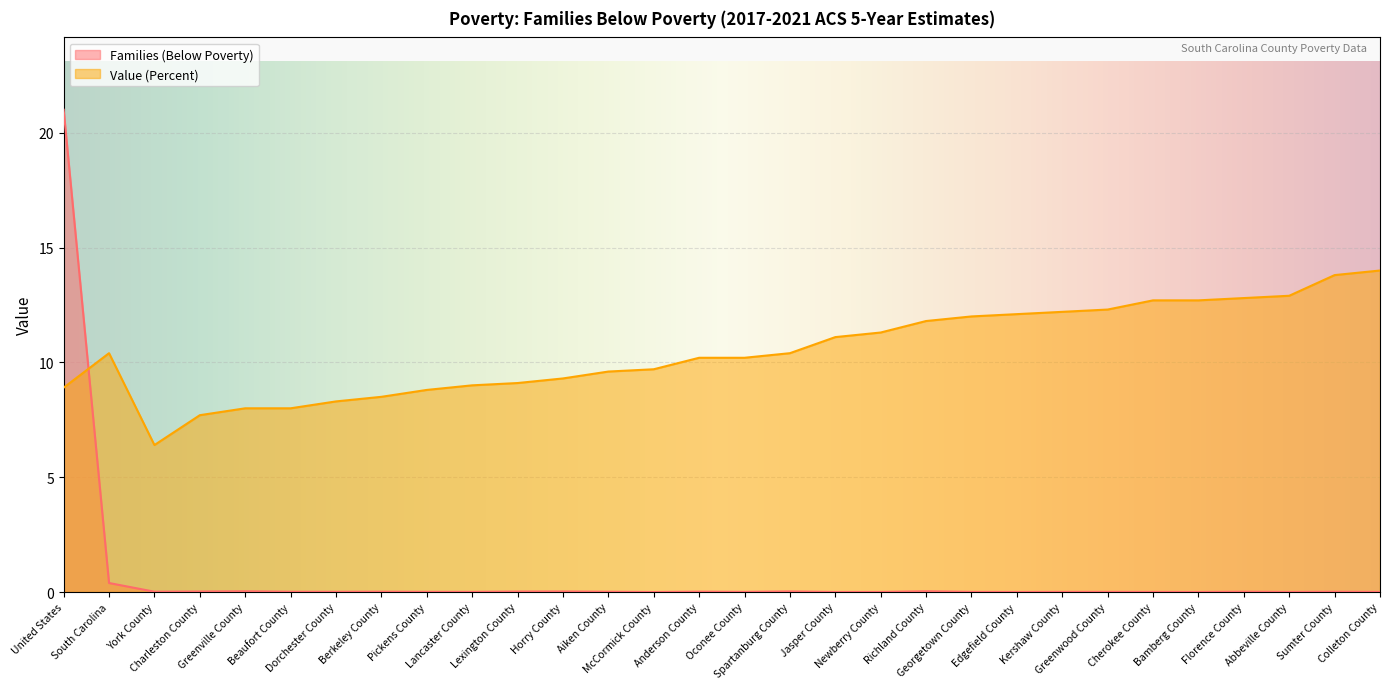

At how many categories does at least one series exceed 7?

29